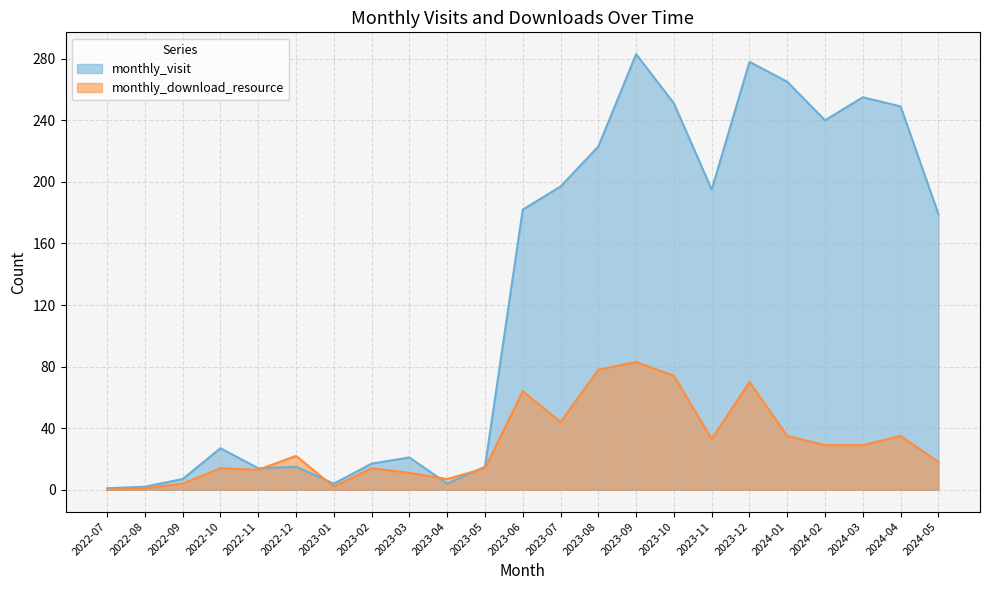

What is the lowest value of the monthly_visit series?

1